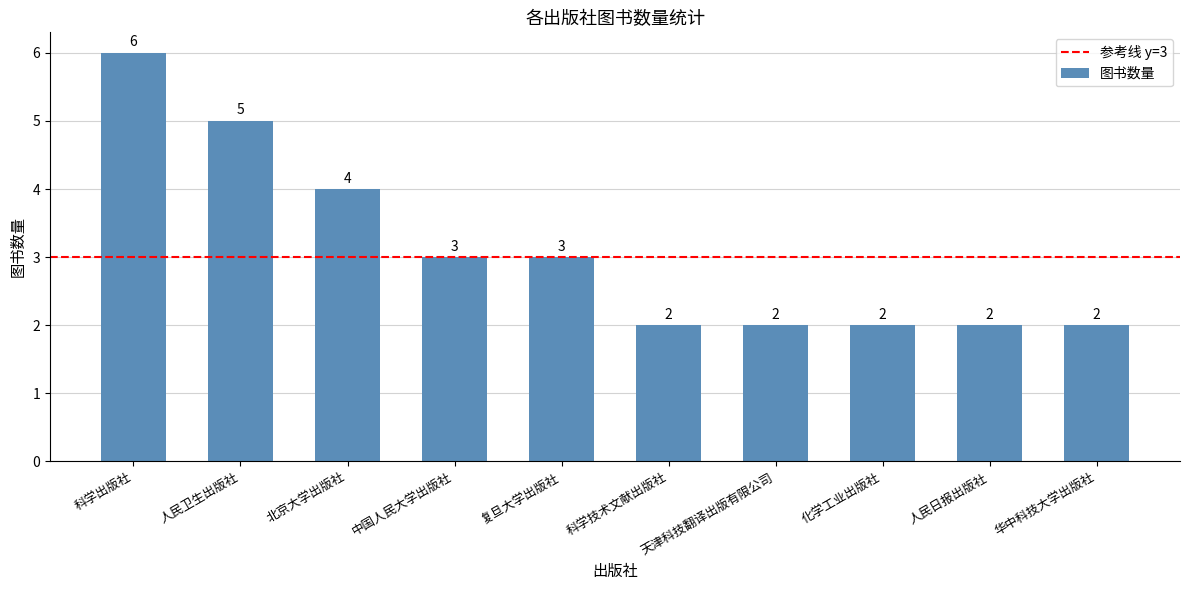

What is the smallest value displayed?

2